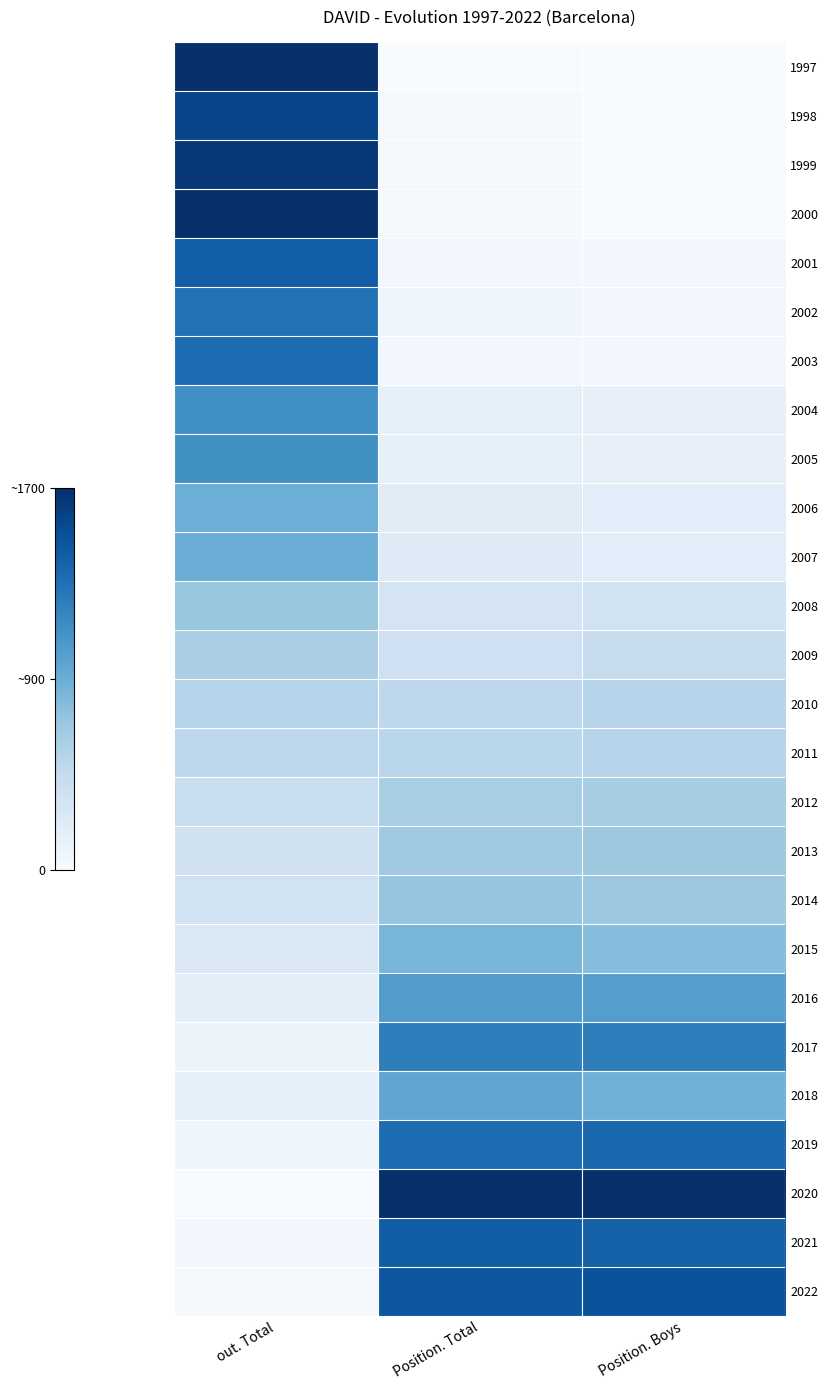

Which series has the largest total across all categories?

2020